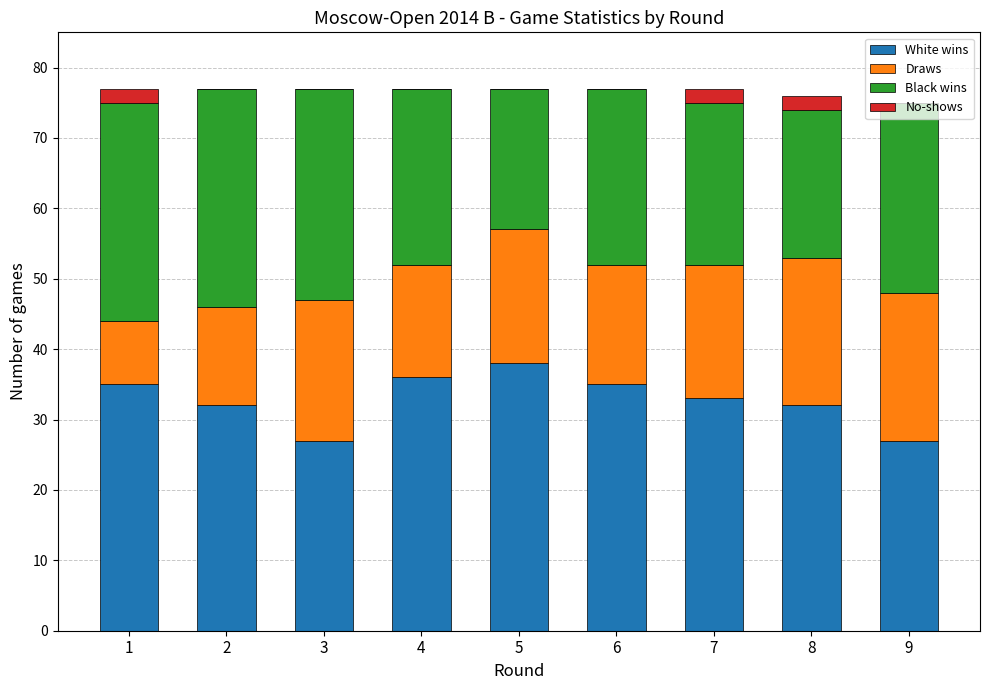

Are the bars grouped side by side (vs. stacked)?

No